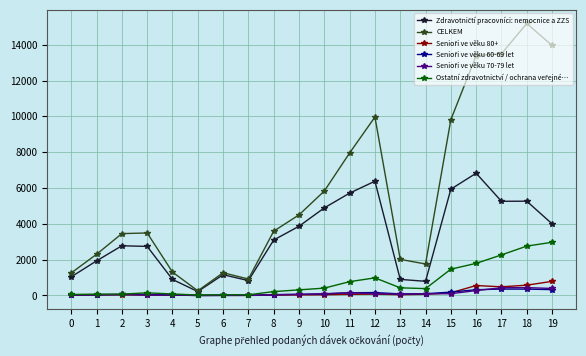

At which category does the chart reach its peak across all series?

18